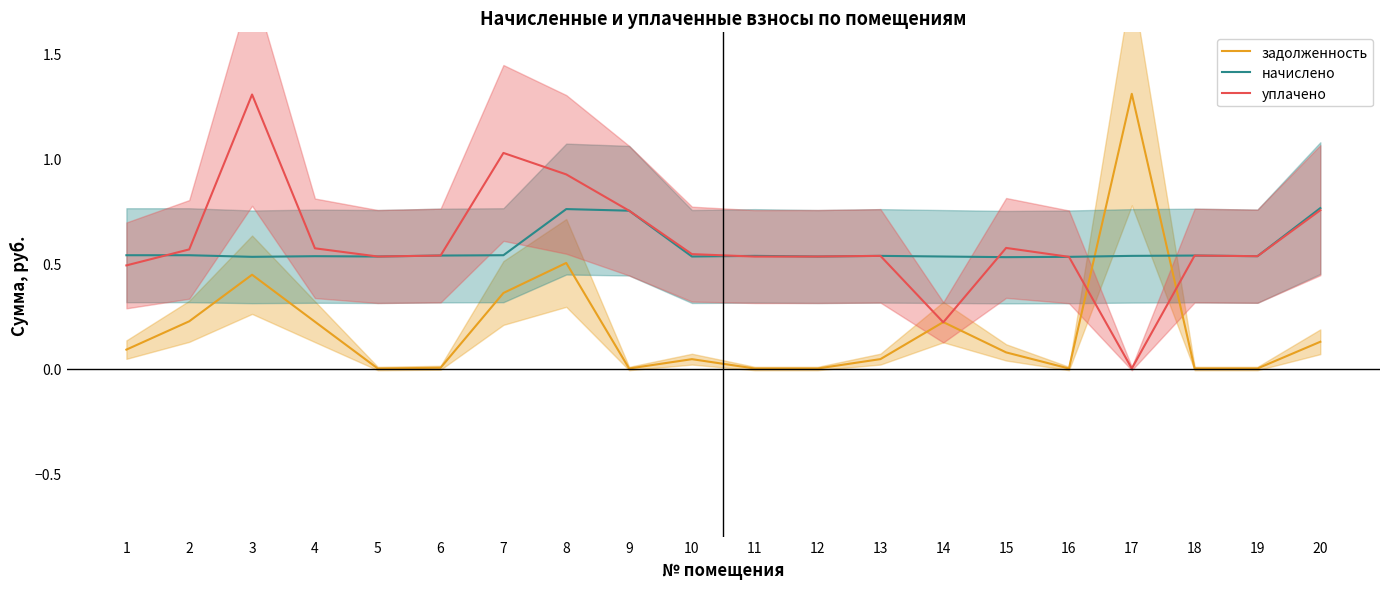

How many values in the уплачено series exceed 0?

19